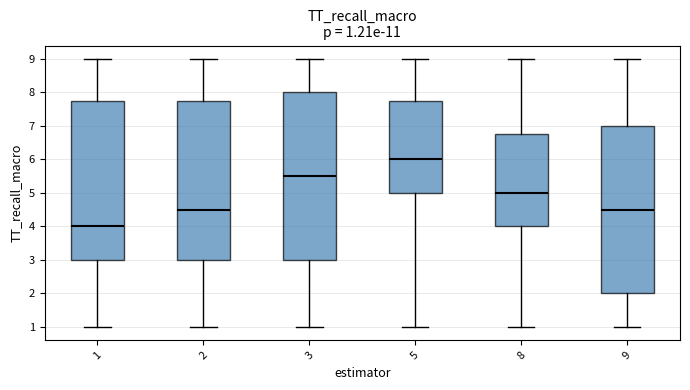

Which box has the lowest median line?

1